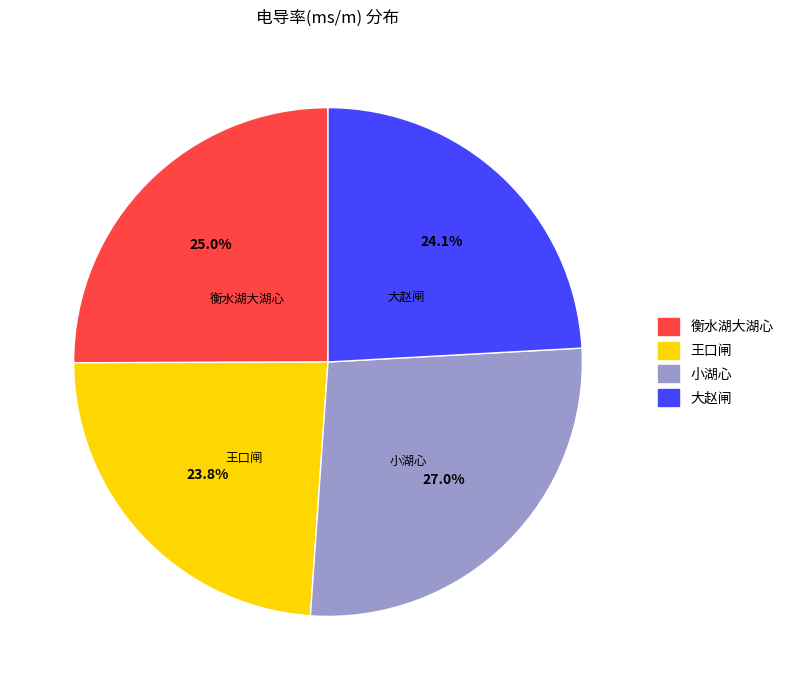

What is the ratio of the value at 大赵闸 to the value at 王口闸?

1.0